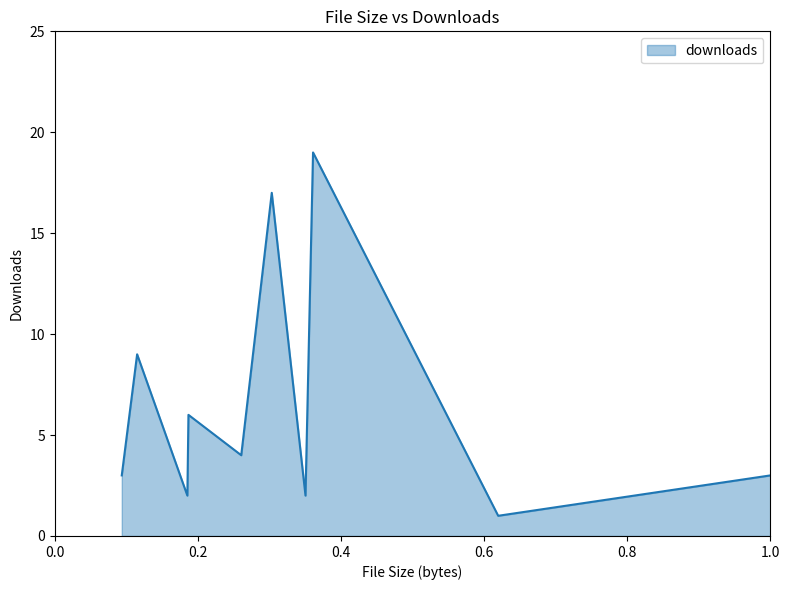

What is the greatest value displayed?

19